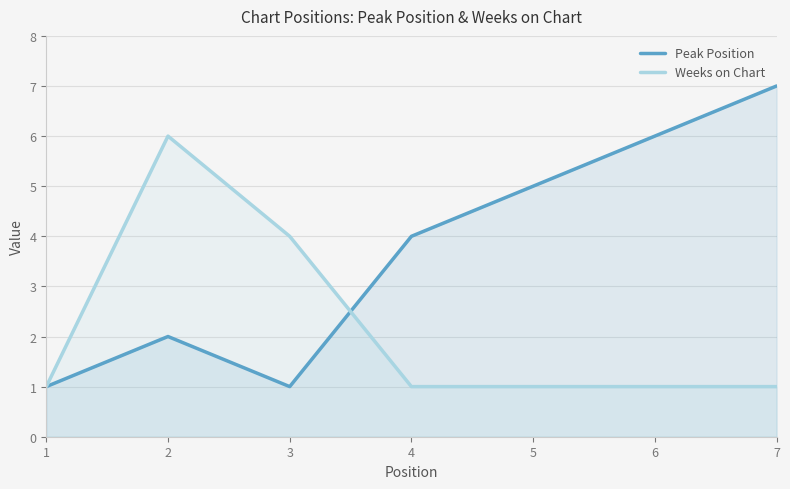

What is the average value of the Weeks on Chart series?

2